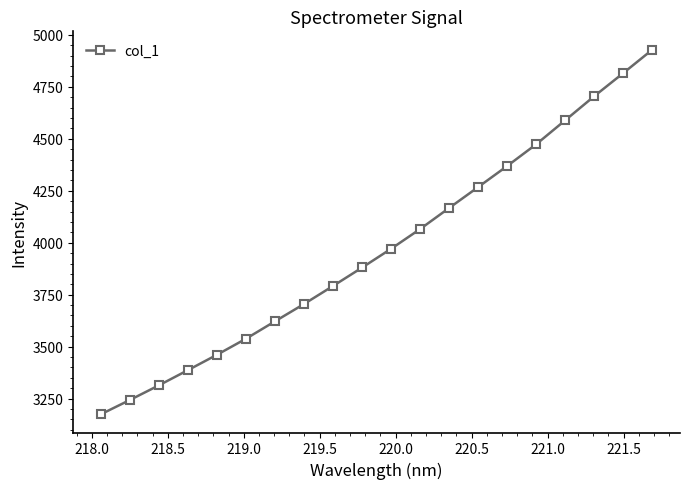

What is the minimum value shown in the chart?

3174.9